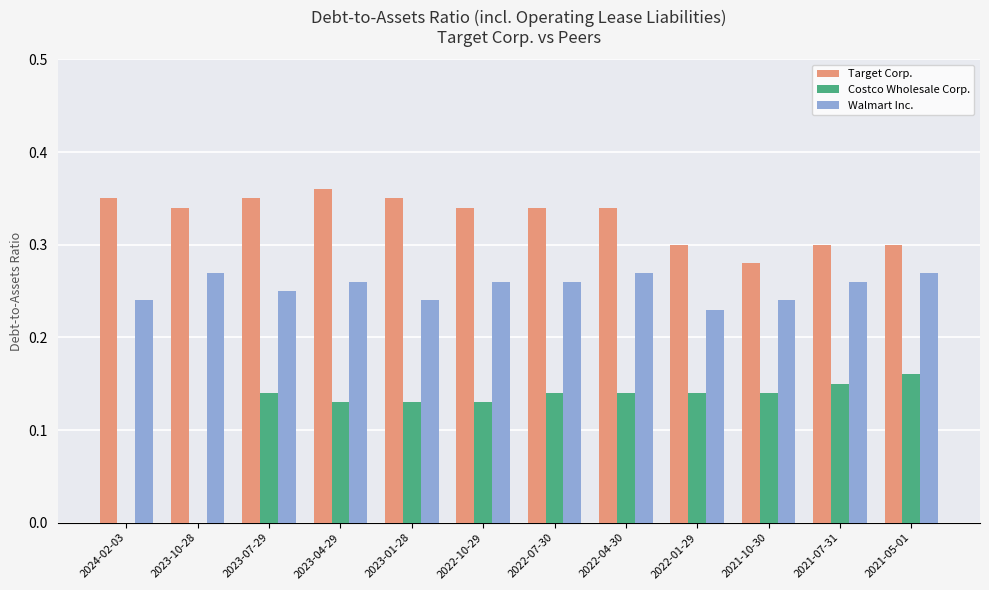

What is the sum of the Walmart Inc. values at 2022-04-30 and 2022-01-29?

0.5